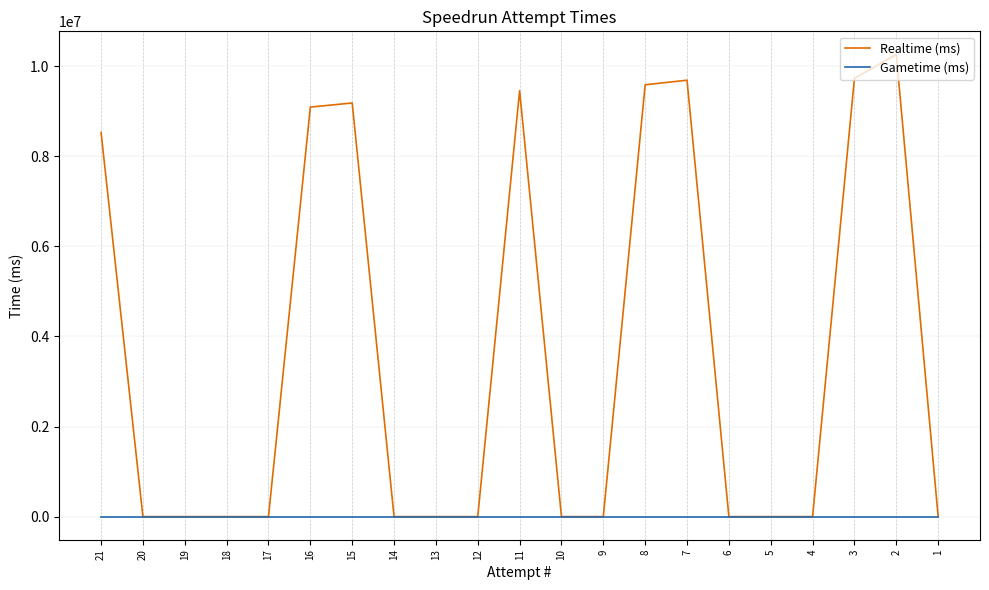

True or false: Realtime (ms) has more than 2 points higher than both neighbors.

True